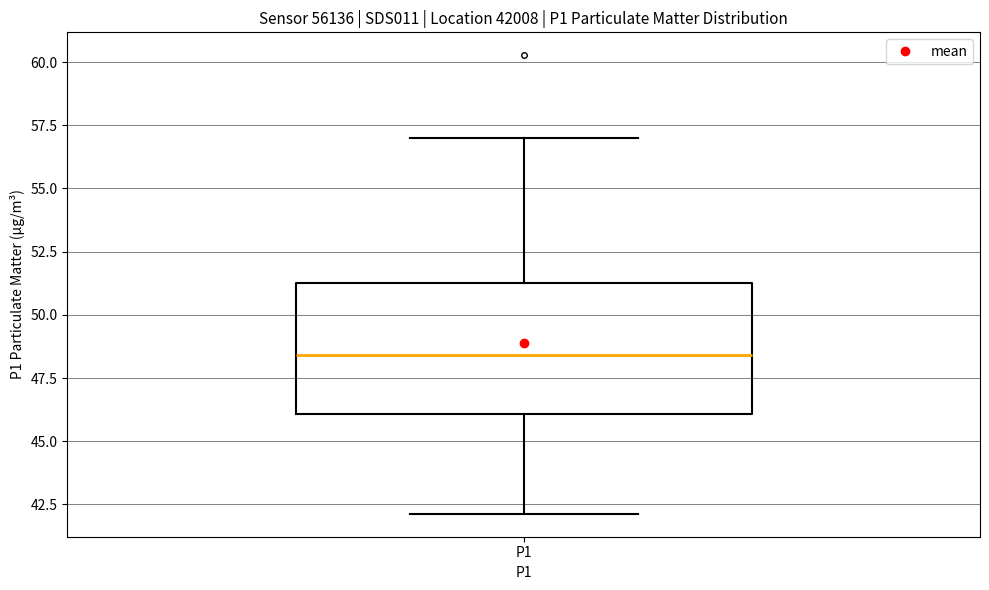

Transcribe this box plot: give where the median line is, the range the box spans, and where the two whiskers end, as read against the y-axis. The values are not printed on the chart, so give them approximately, as read against the axis.

median 48.5, box 46.0 to 51.5, whiskers 42.0 to 57.0